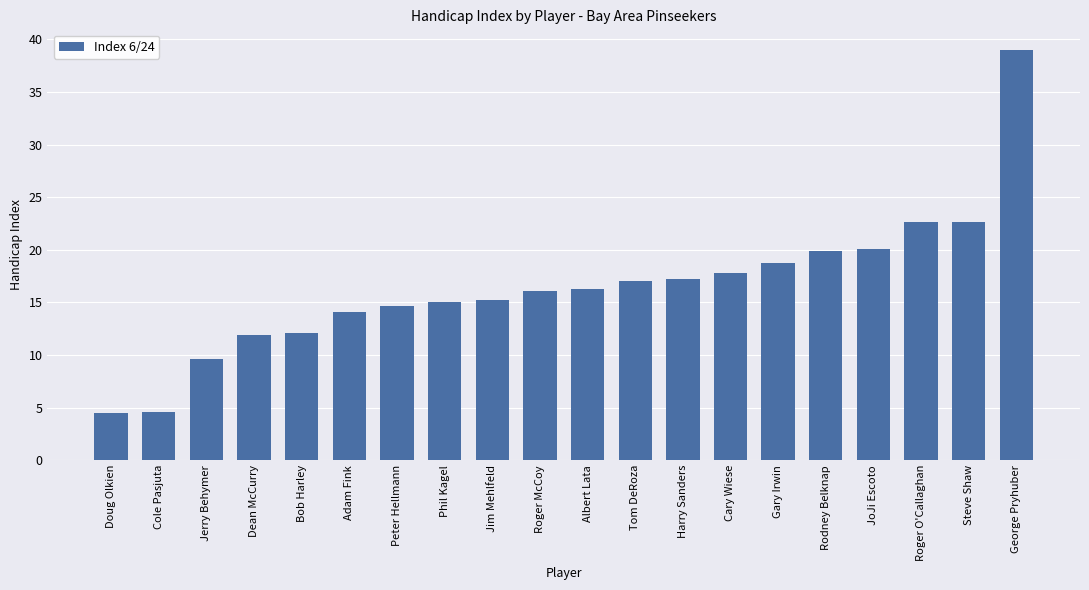

Is it true that the value at Peter Hellmann is 10.3?

False